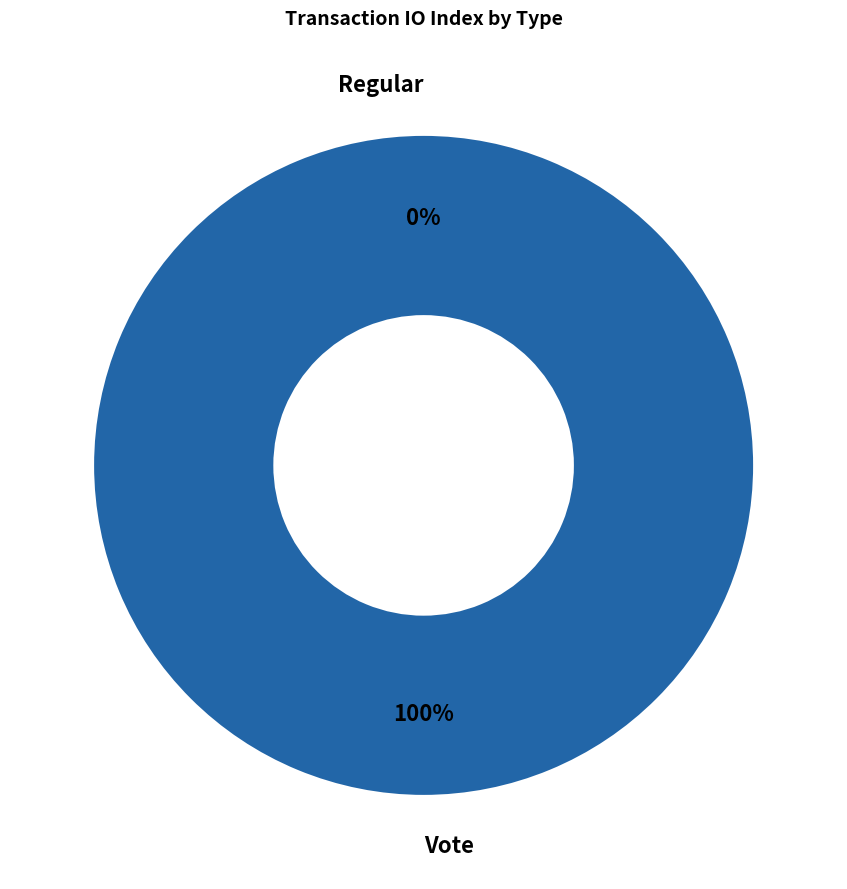

Does any single category account for the majority?

Yes